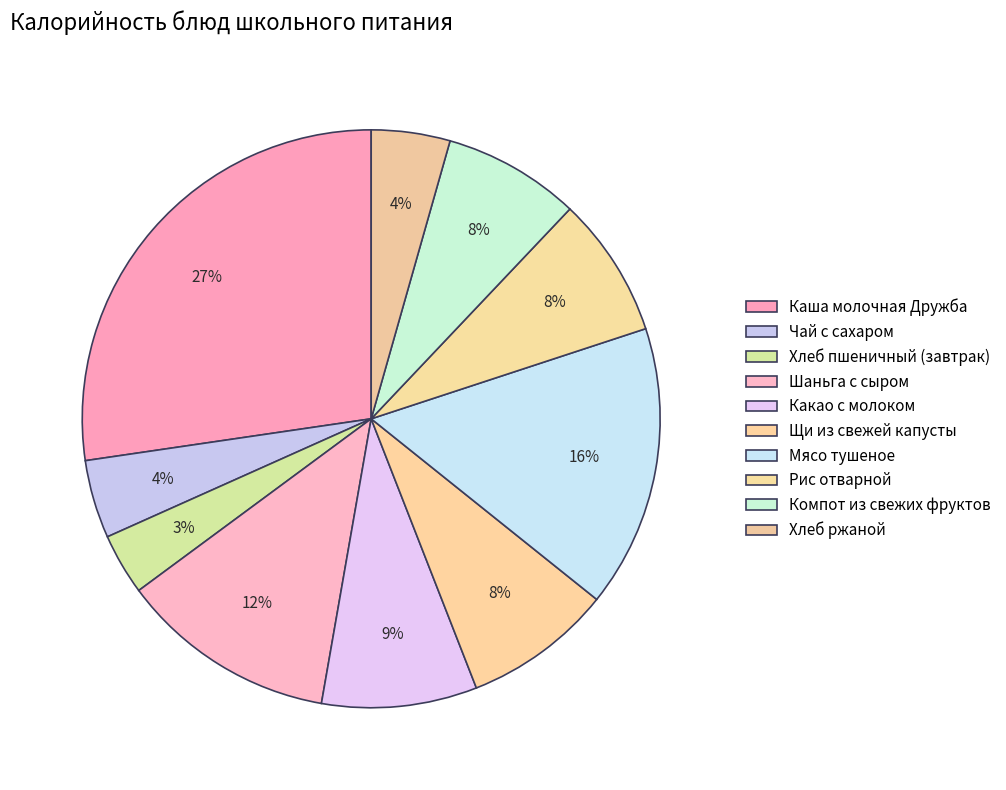

How many segments does this pie chart have?

10